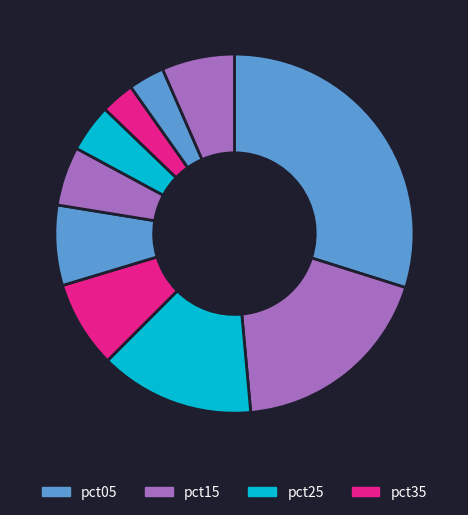

How many slices are in this pie chart?

10